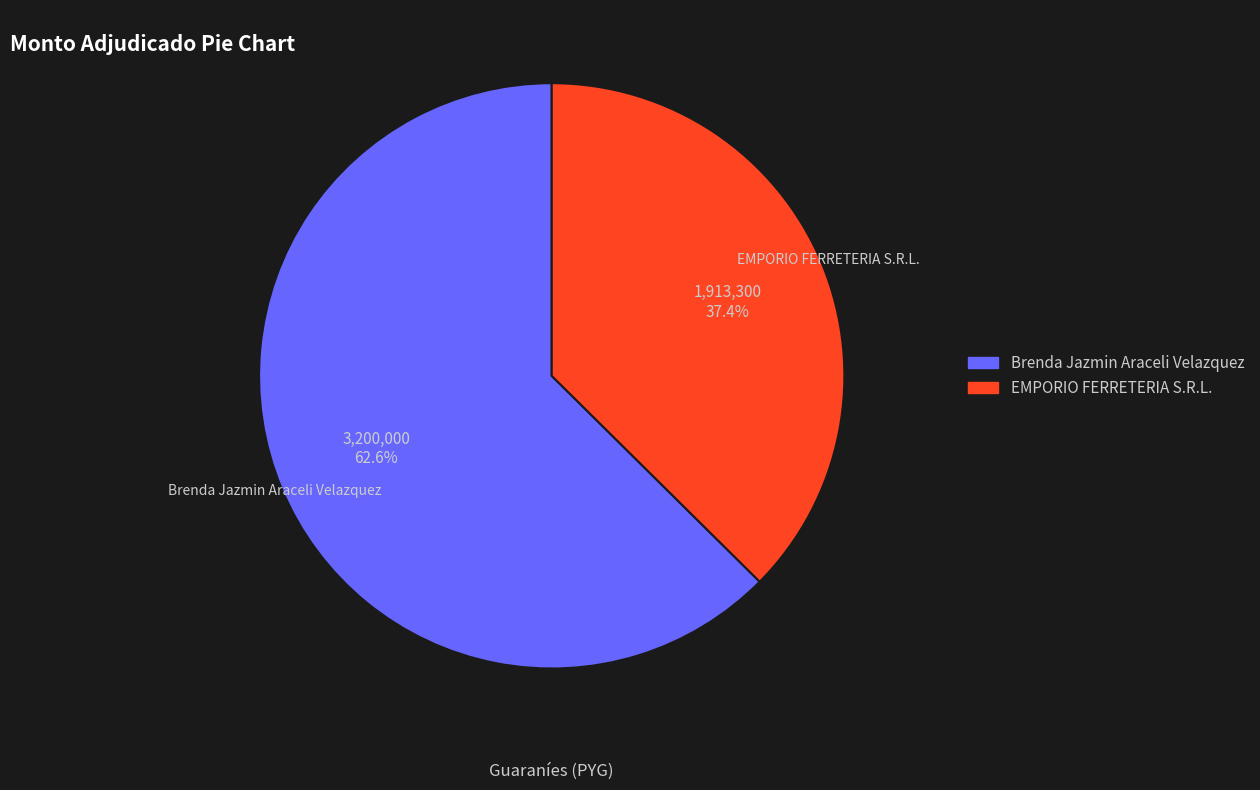

What percentage is the EMPORIO FERRETERIA S.R.L. slice, to the nearest percent?

37%